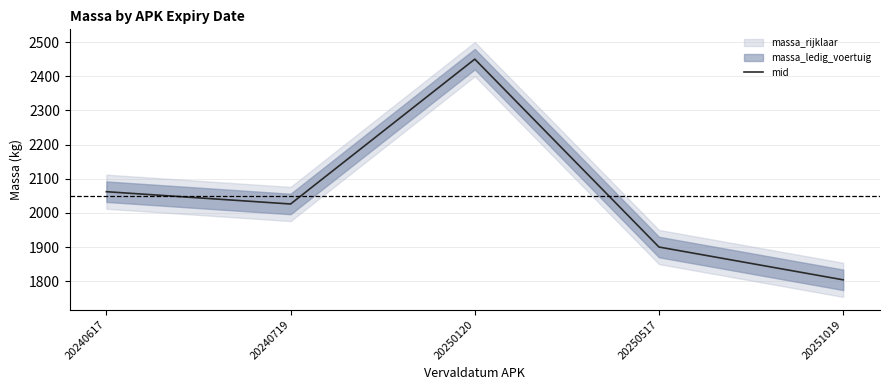

The chart shows a value of 1095 at 20240617. True or false?

False